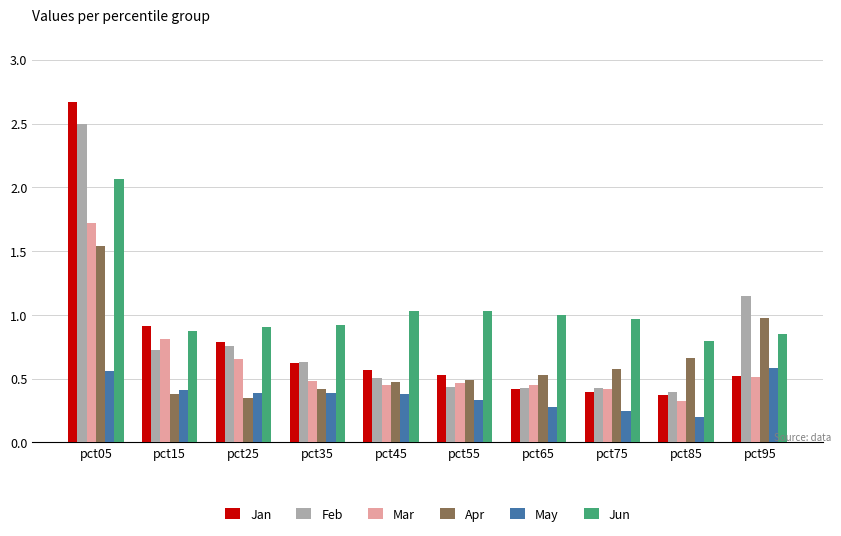

Rank the series by their maximum value, from lowest to highest.

May, Apr, Mar, Jun, Feb, Jan